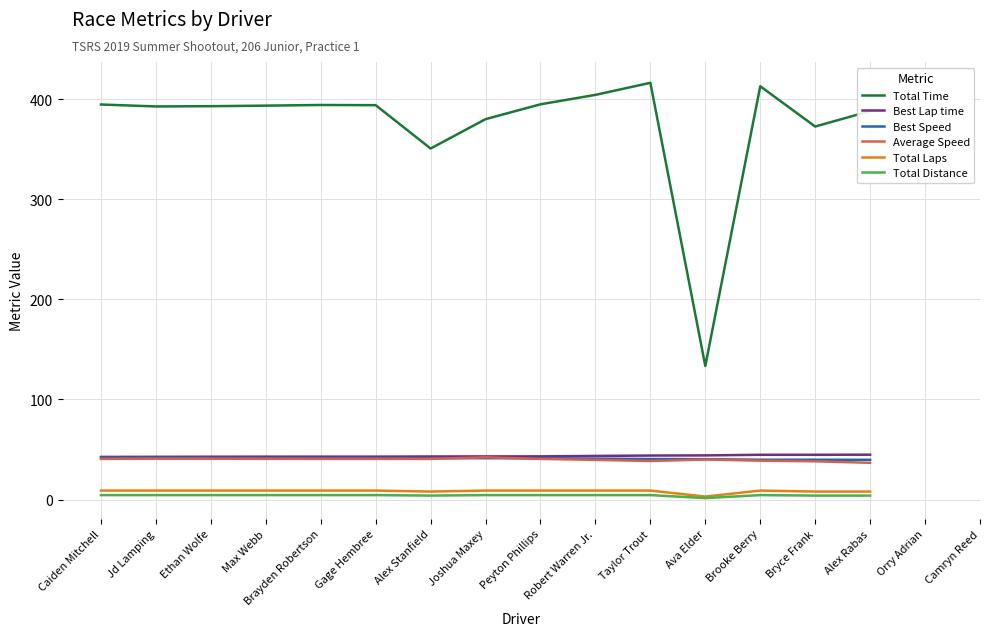

What is the sum of all Total Time values?

5615.8